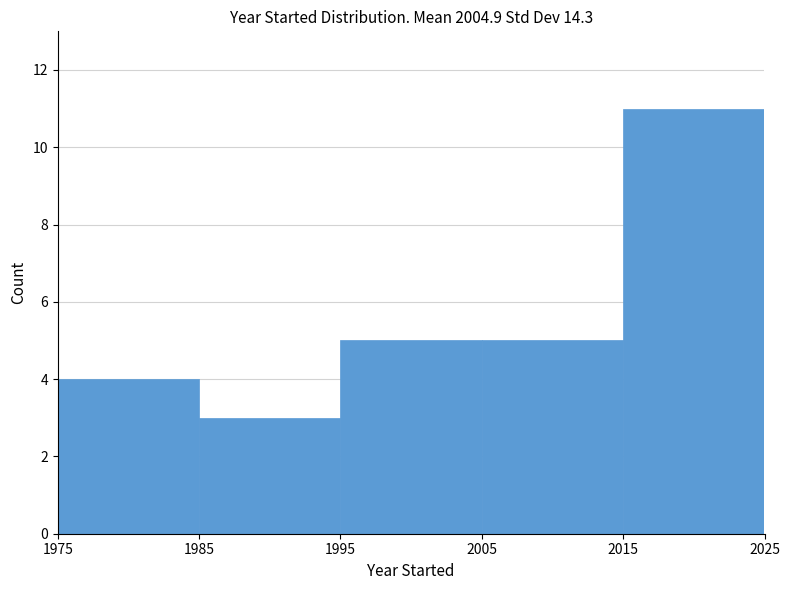

Reading left to right, list every bar in this chart as the range it spans on the x-axis followed by its height. The values are not printed on the chart, so give them approximately, as read against the axis.

1975 to 1985: 4
1985 to 1995: 3
1995 to 2005: 5
2005 to 2015: 5
2015 to 2025: 11